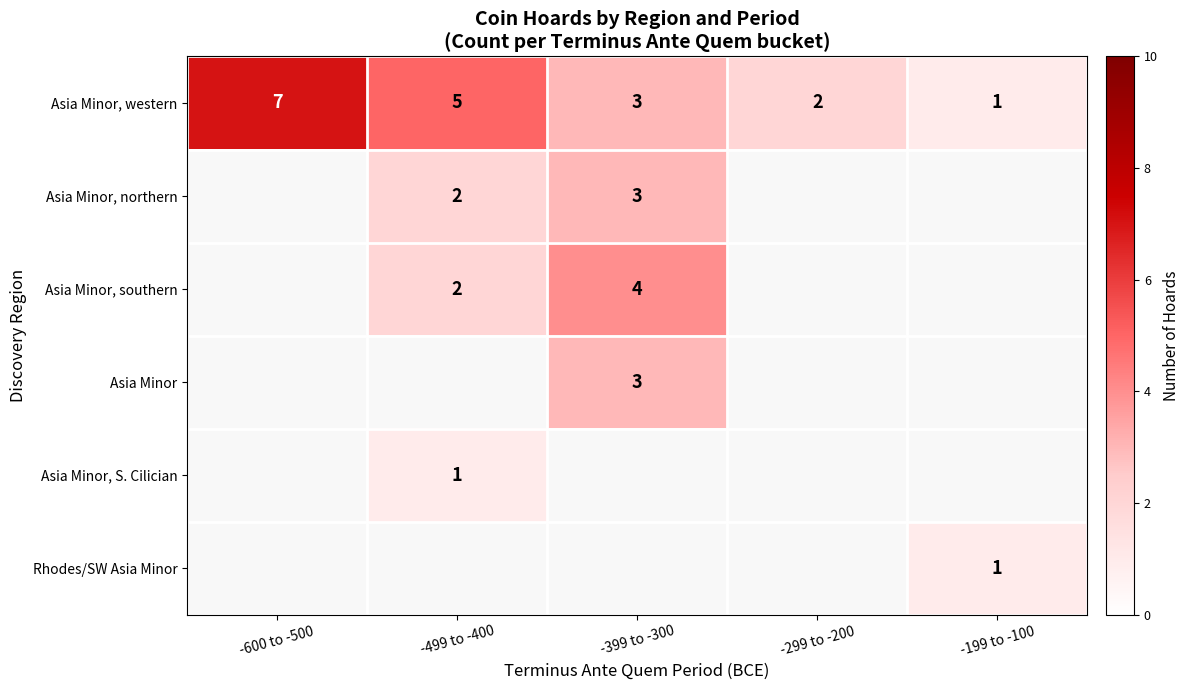

The Asia Minor, southern series shows 1 at -499 to -400. True or false?

False